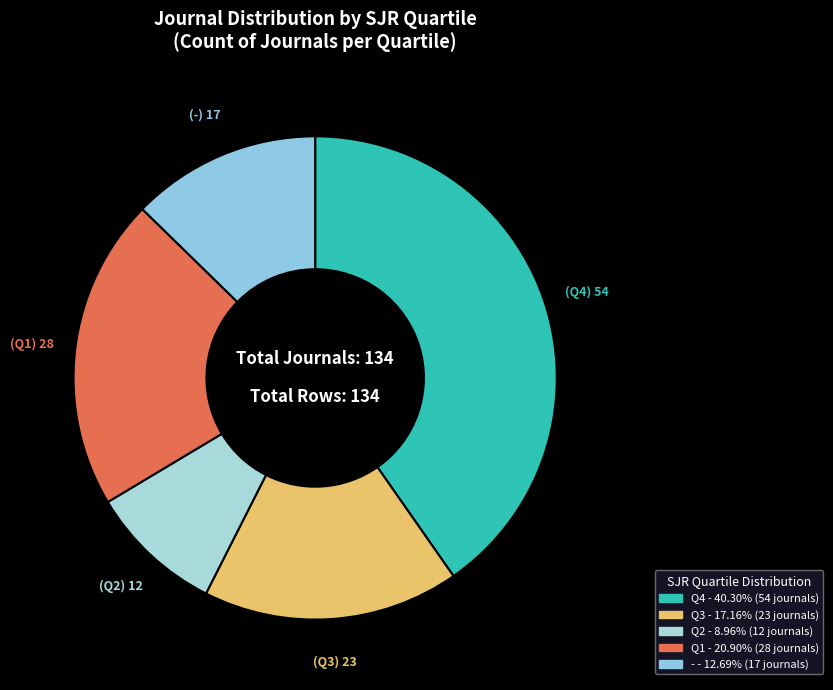

Approximately how many times larger is the value at - compared to Q2?

1.4